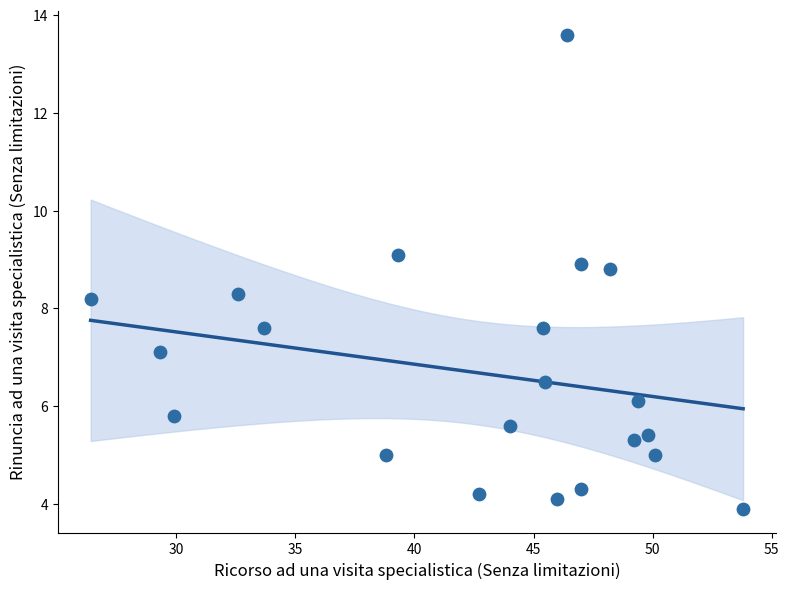

What is the range of Y values (max minus min)?

9.7